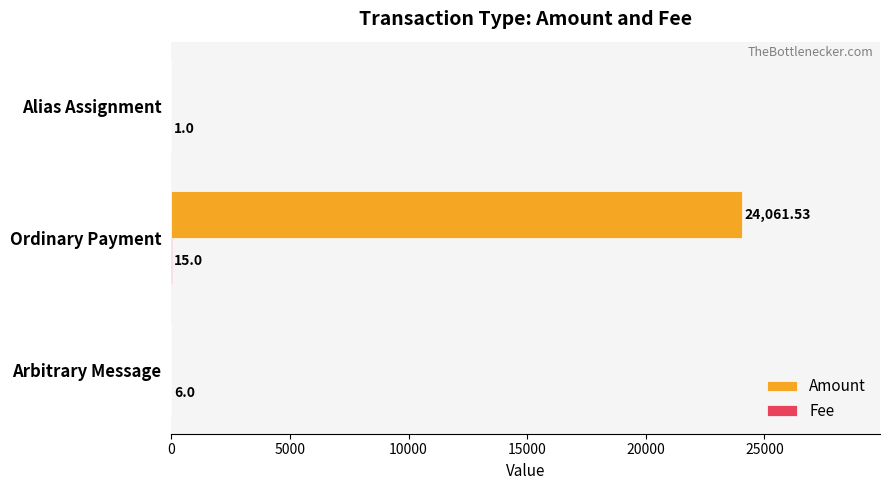

What is the maximum value shown in the chart?

24061.5